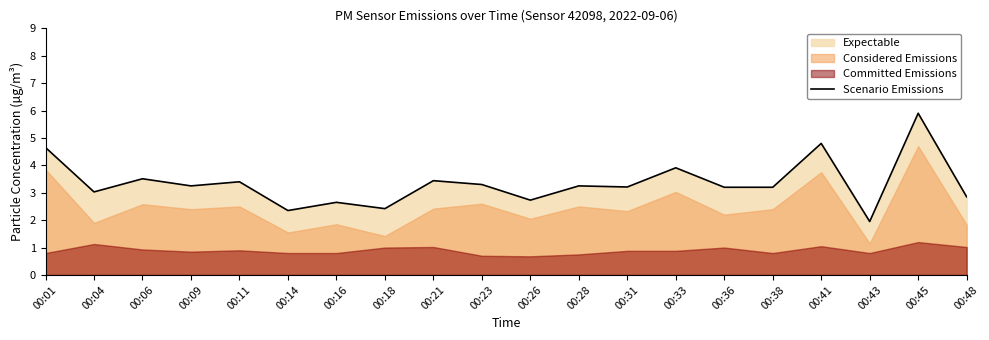

Where is the first local minimum?

00:04